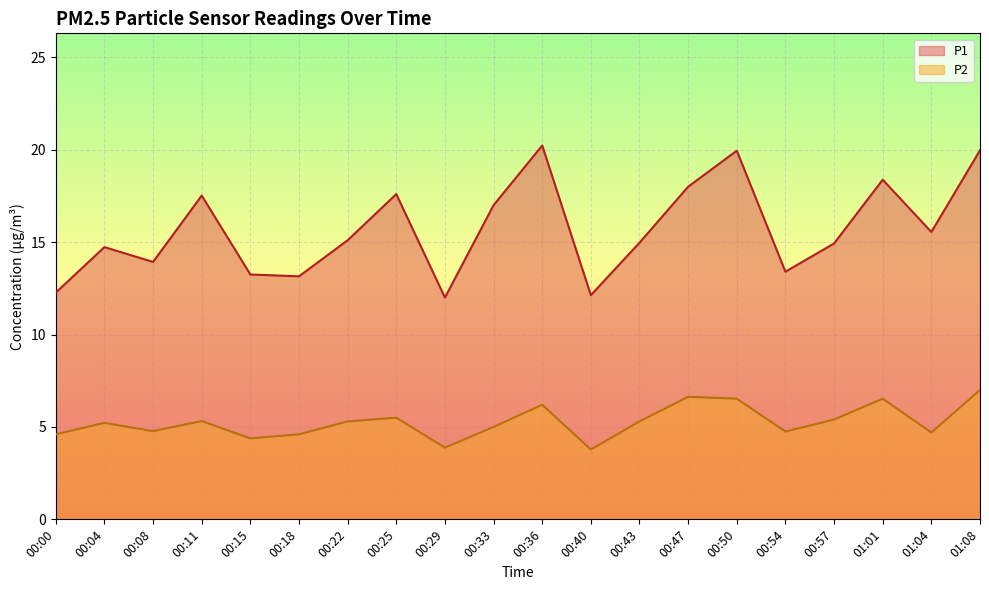

At which category is the sum across all series the highest?

01:08